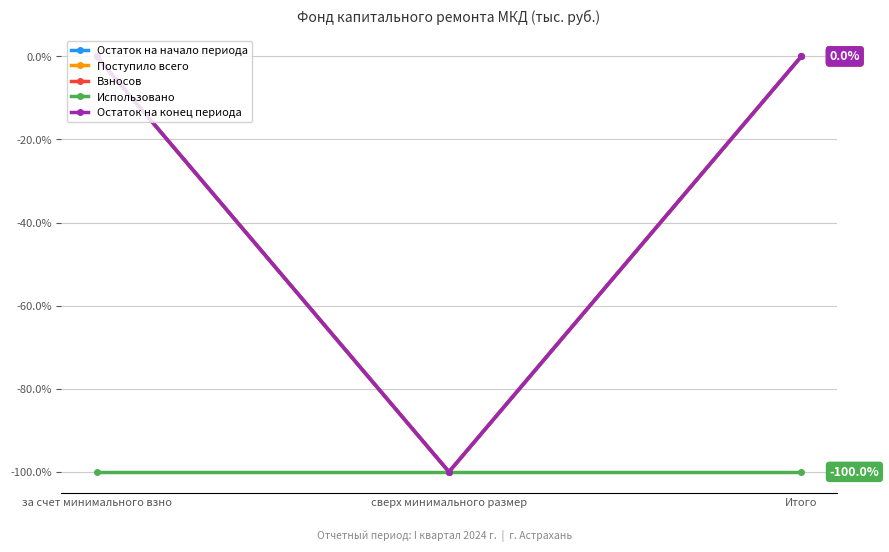

The Поступило всего series shows -100 at сверх минимального размер. True or false?

True